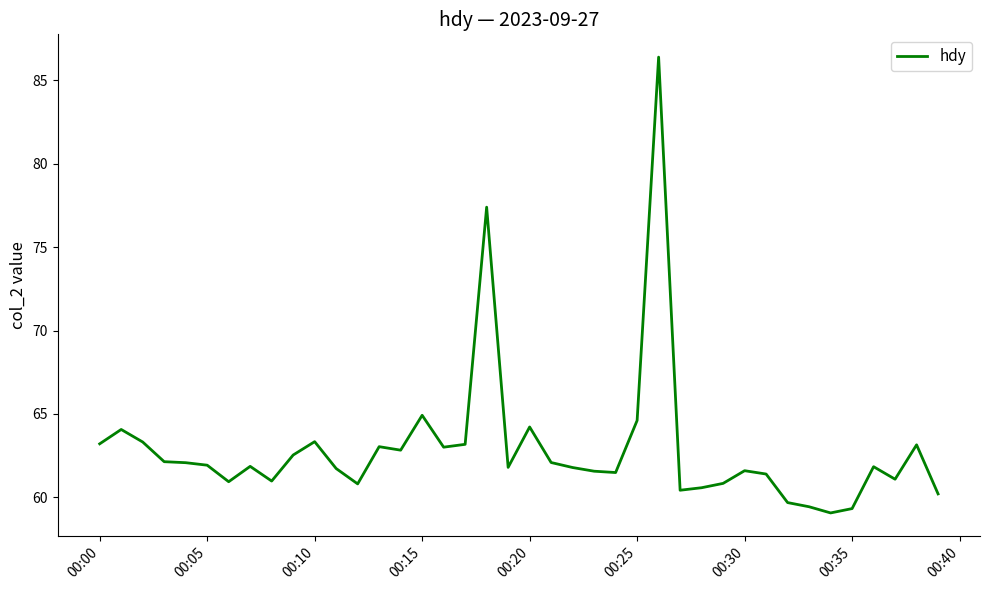

What is the difference between the maximum and minimum values?

27.3